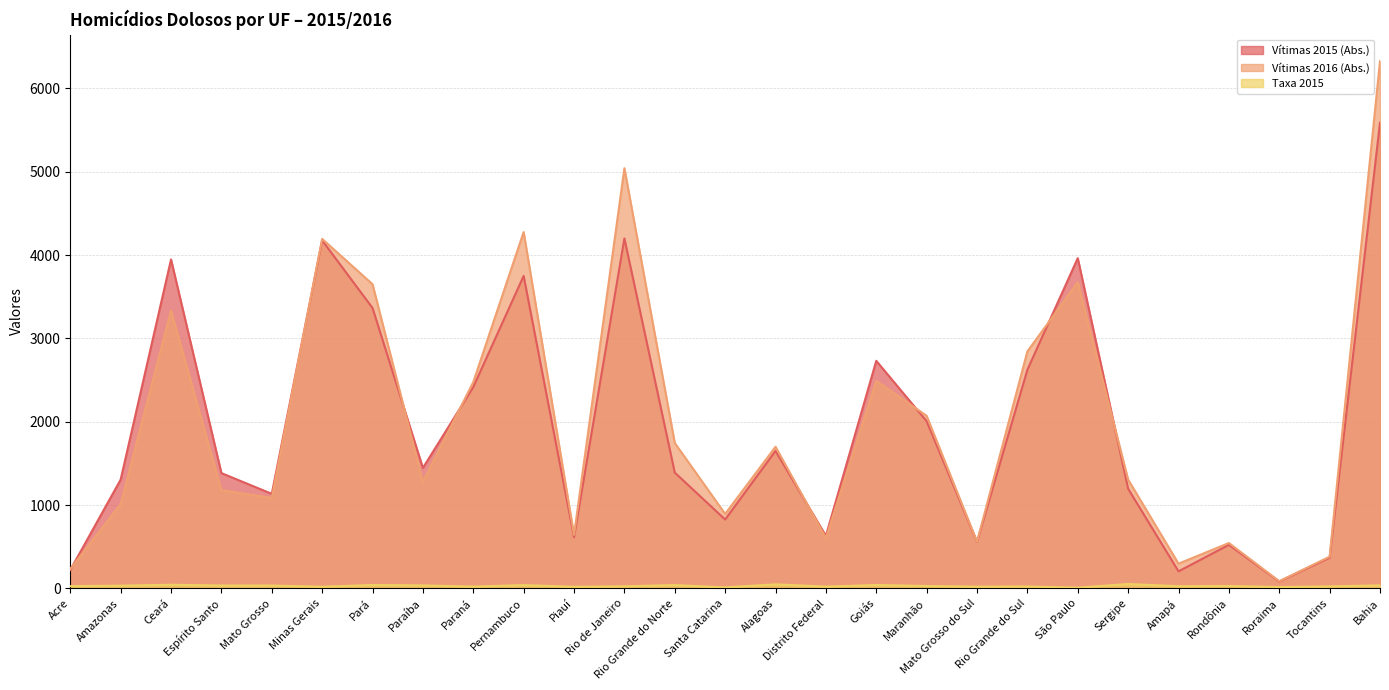

Where is the first local minimum for Taxa 2015?

Minas Gerais